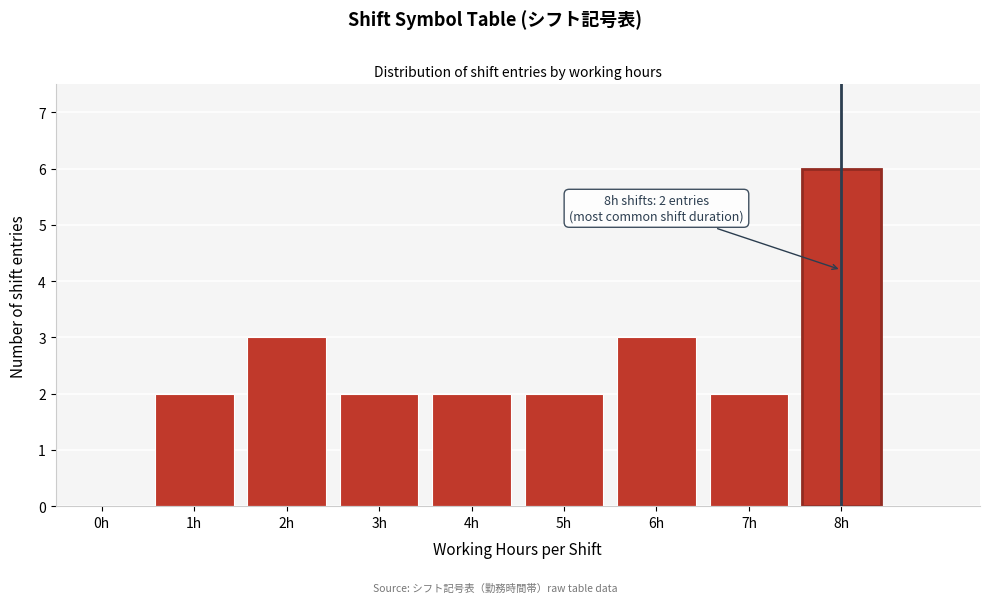

Reading left to right, list all the values displayed in this chart.

0h=0	1h=2	2h=3	3h=2	4h=2	5h=2	6h=3	7h=2	8h=6